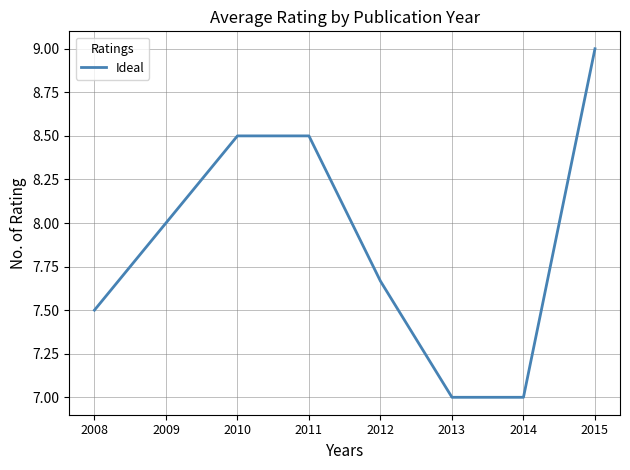

How many values are below 8?

4